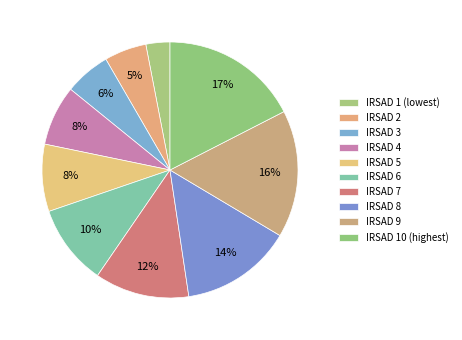

To the nearest percent, what is the difference between the largest and smallest slice percentages?

14%